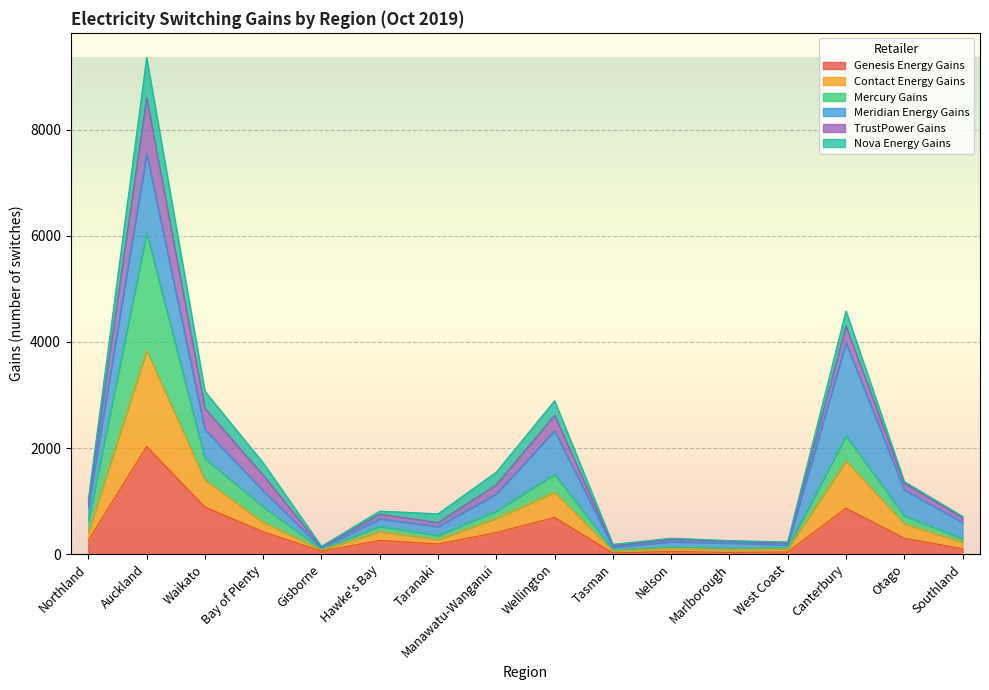

At which category is the sum across all series the highest?

Auckland